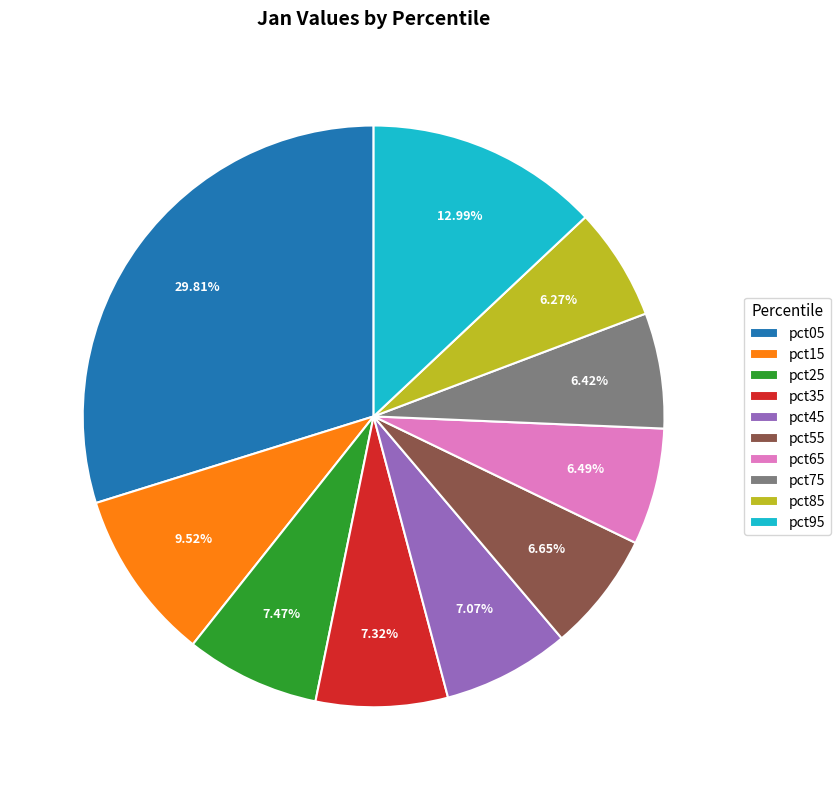

Is it true that pct75 is 6% of the pie?

True